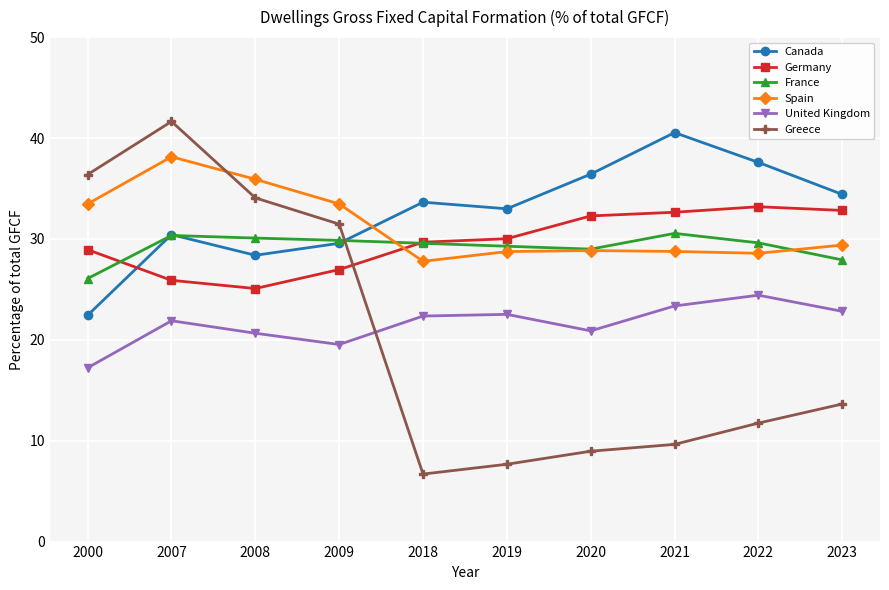

What is the highest value of the Germany series?

33.2